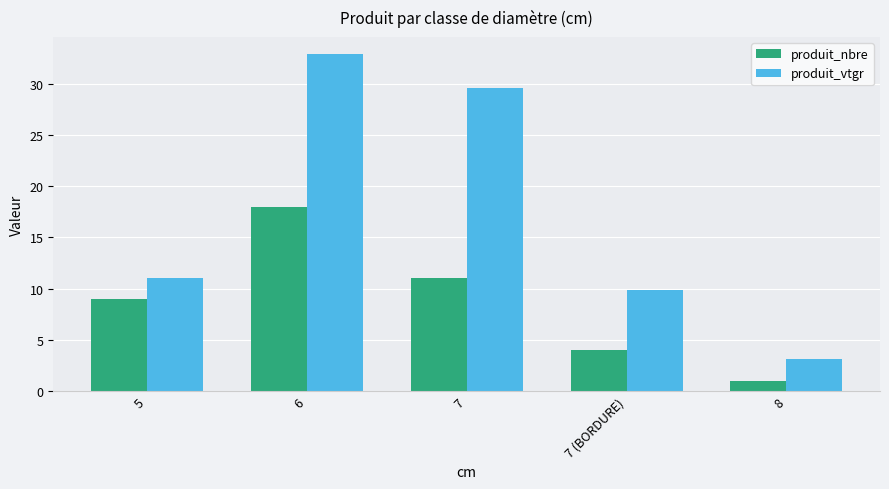

Rank the series at 6 from lowest to highest value.

produit_nbre, produit_vtgr